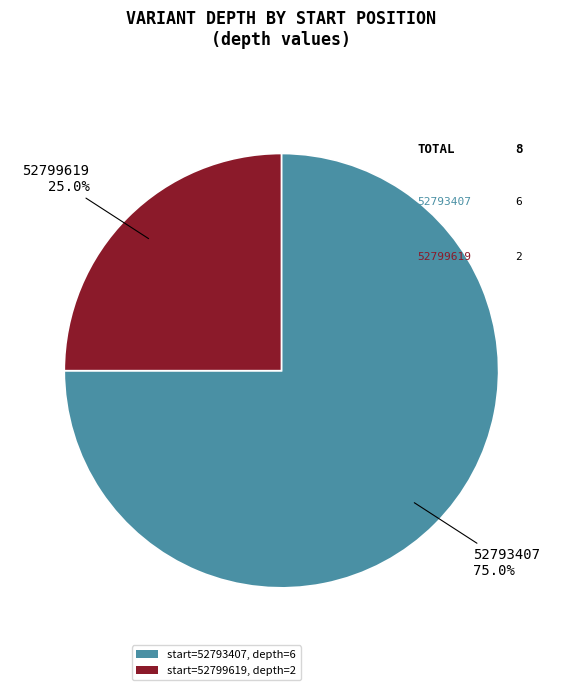

Which slice is the smallest?

start=52799619, depth=2